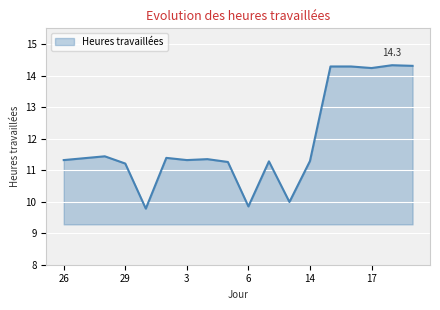

What is the greatest value displayed?

14.3